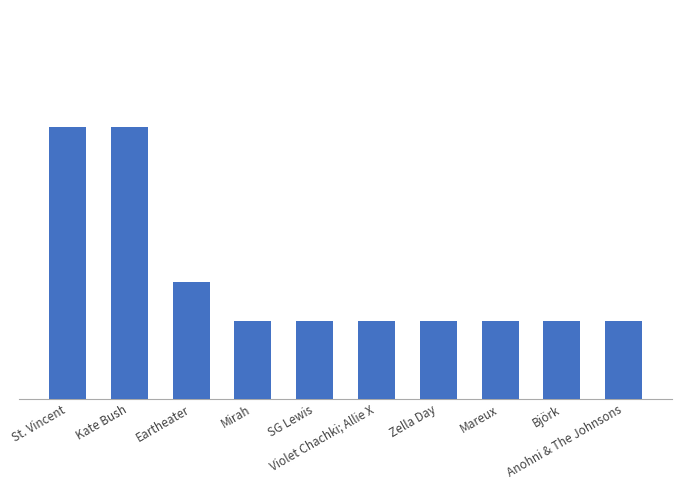

What value does the data have at SG Lewis?

2